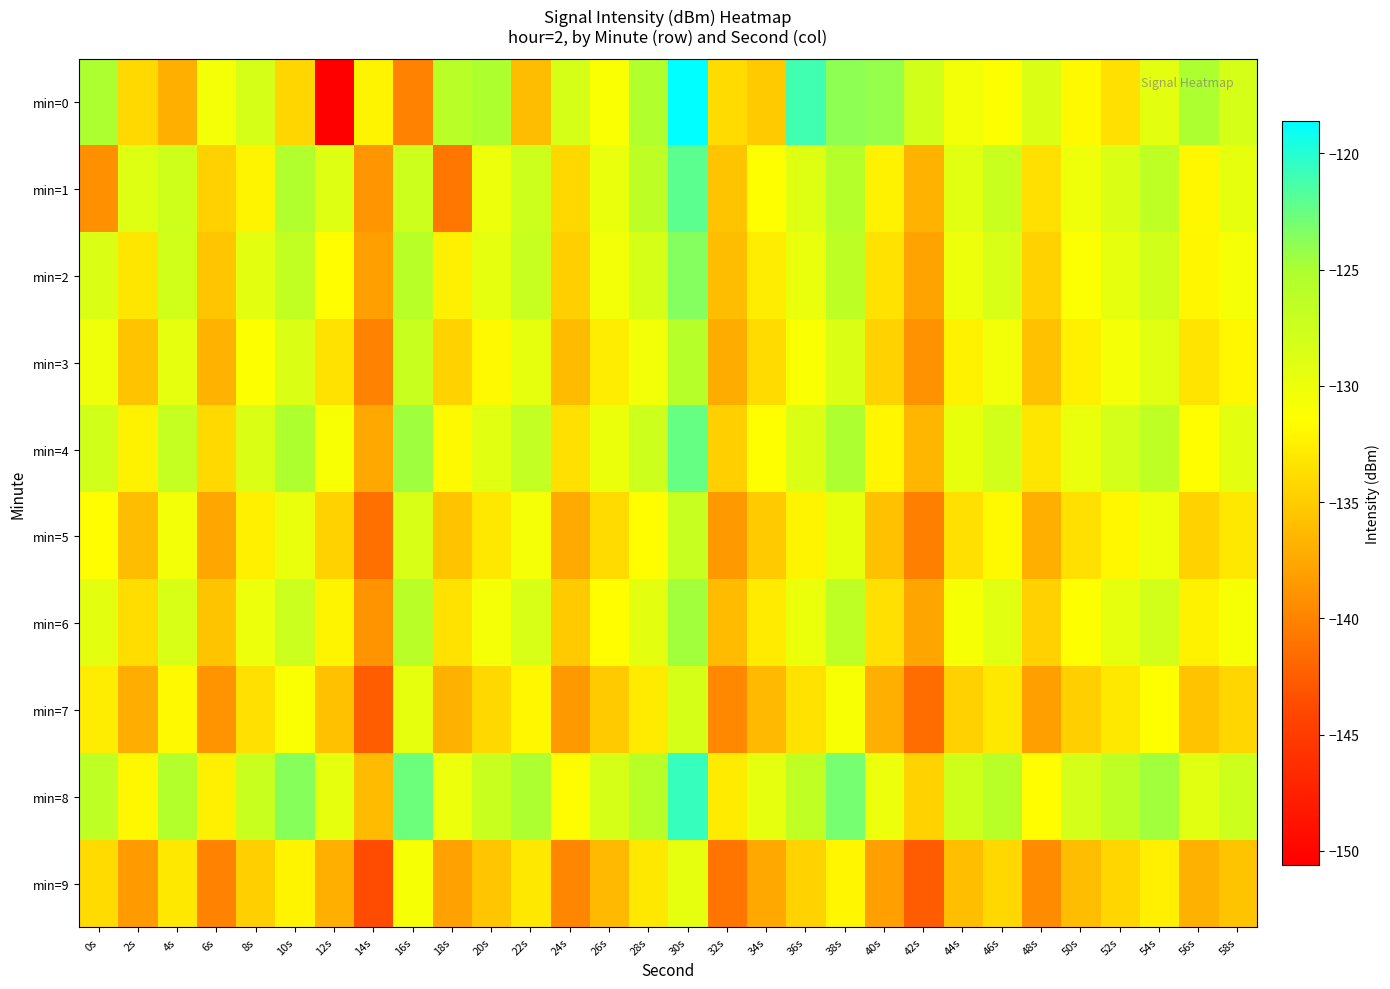

What is the minimum value shown in the chart?

-150.6